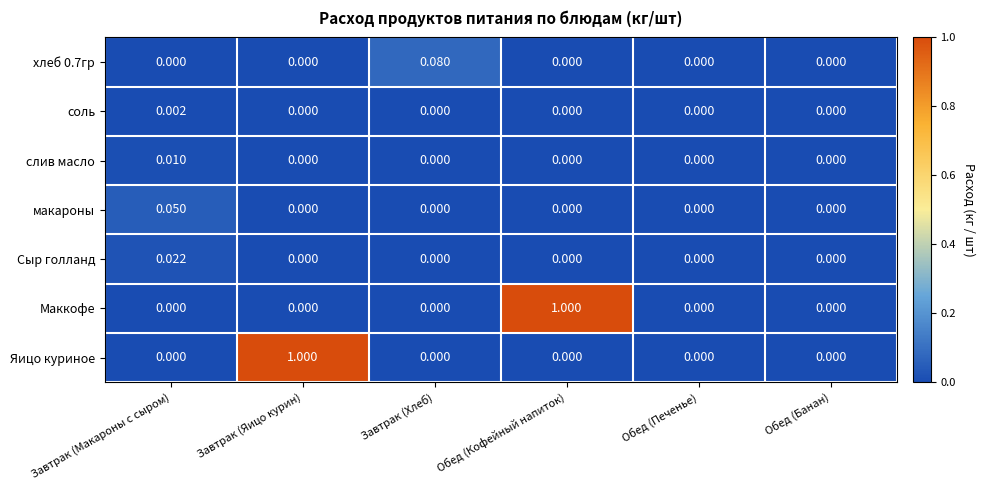

Which series changed the most between Обед (Кофейный напиток) and Обед (Печенье)?

Маккофе